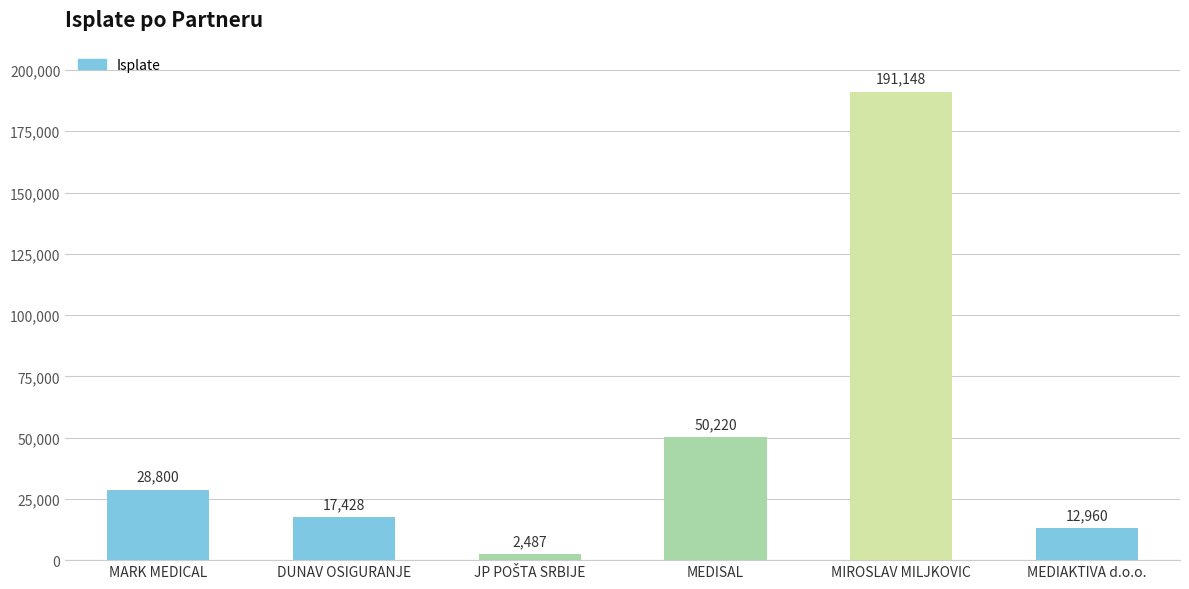

How many values are below 28800?

3